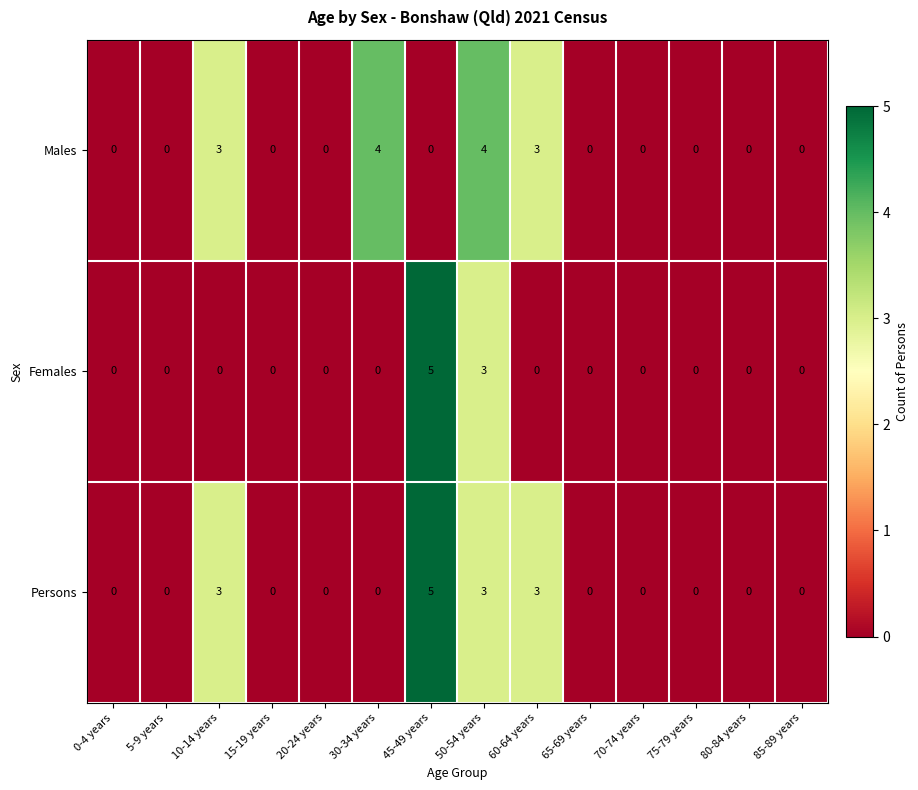

What is the difference between the Females values at 50-54 years and 85-89 years?

3